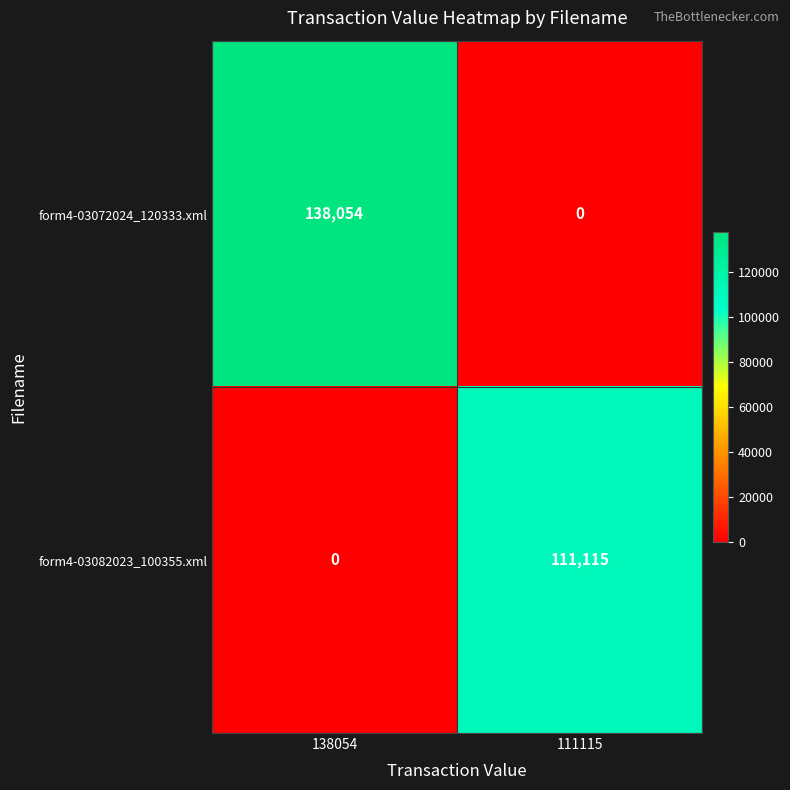

What is the spread (max minus min) of values at 138054?

138054